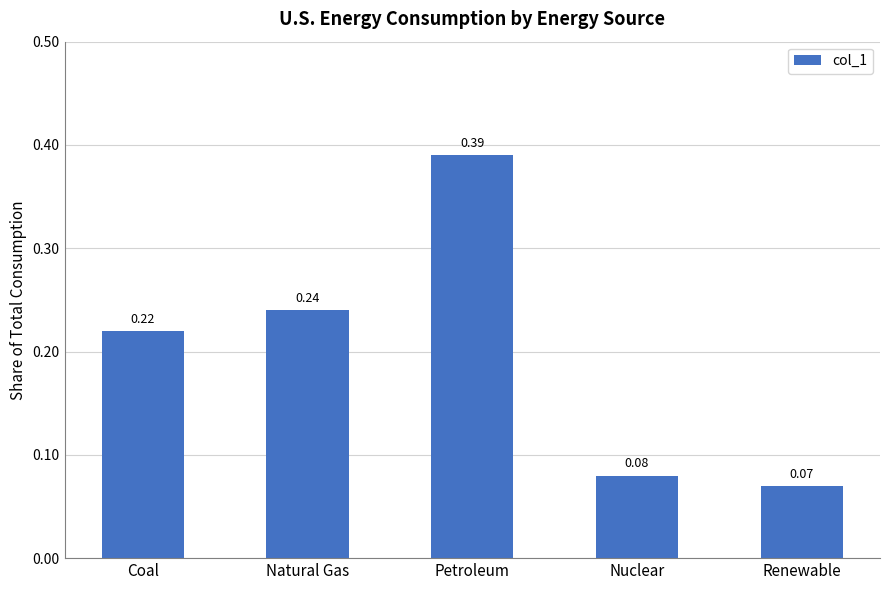

Where is the data nearest to the value 0?

Renewable